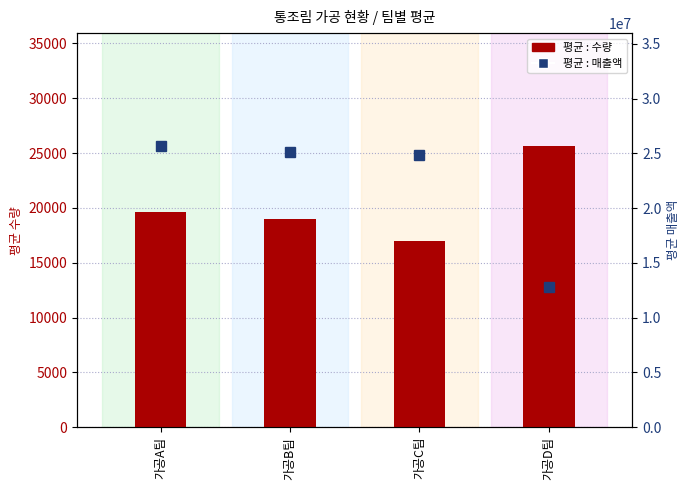

What is the smallest value displayed?

17000.0